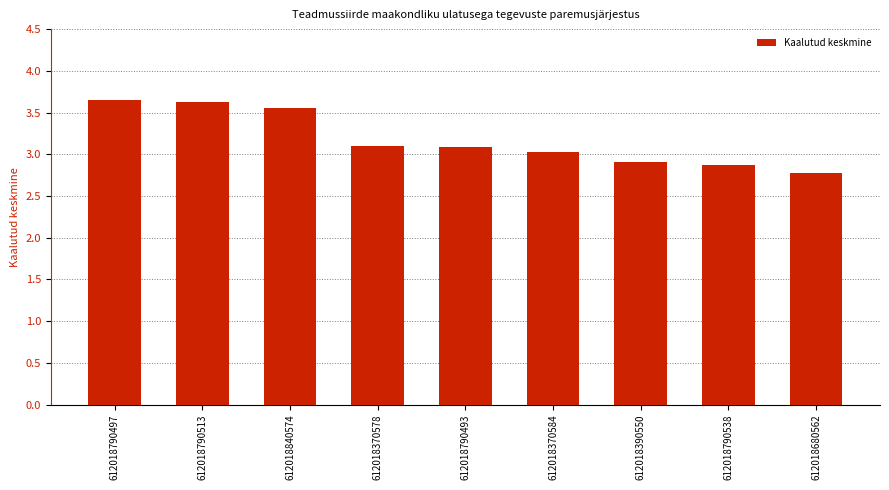

What is the change in value from 612018840574 to 612018370584?

-0.5